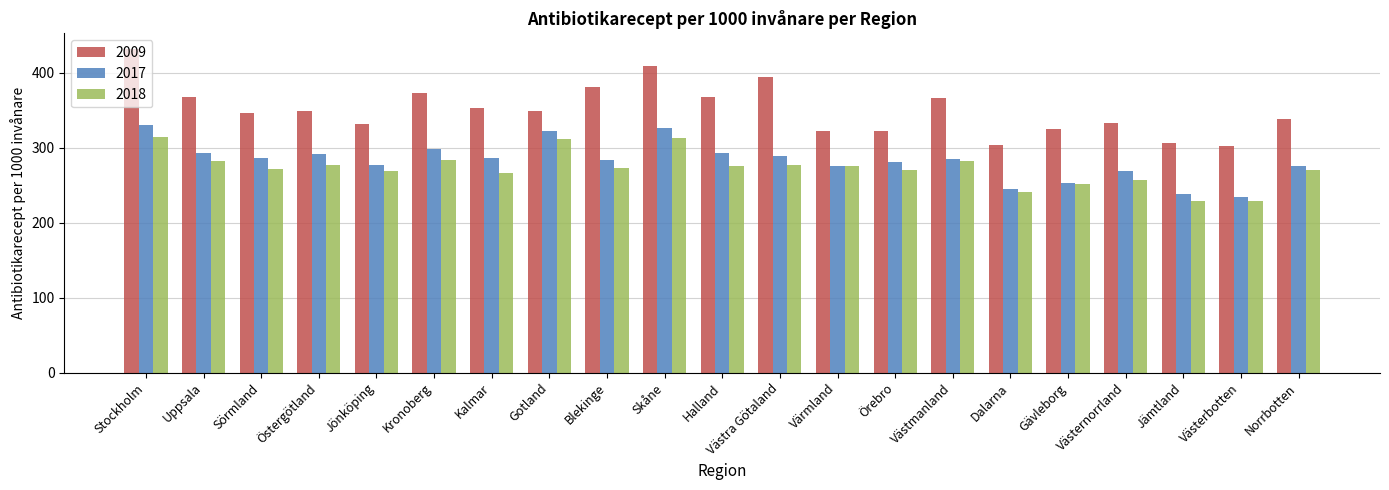

The value of 2017 at Västerbotten is 61.0. True or false?

False